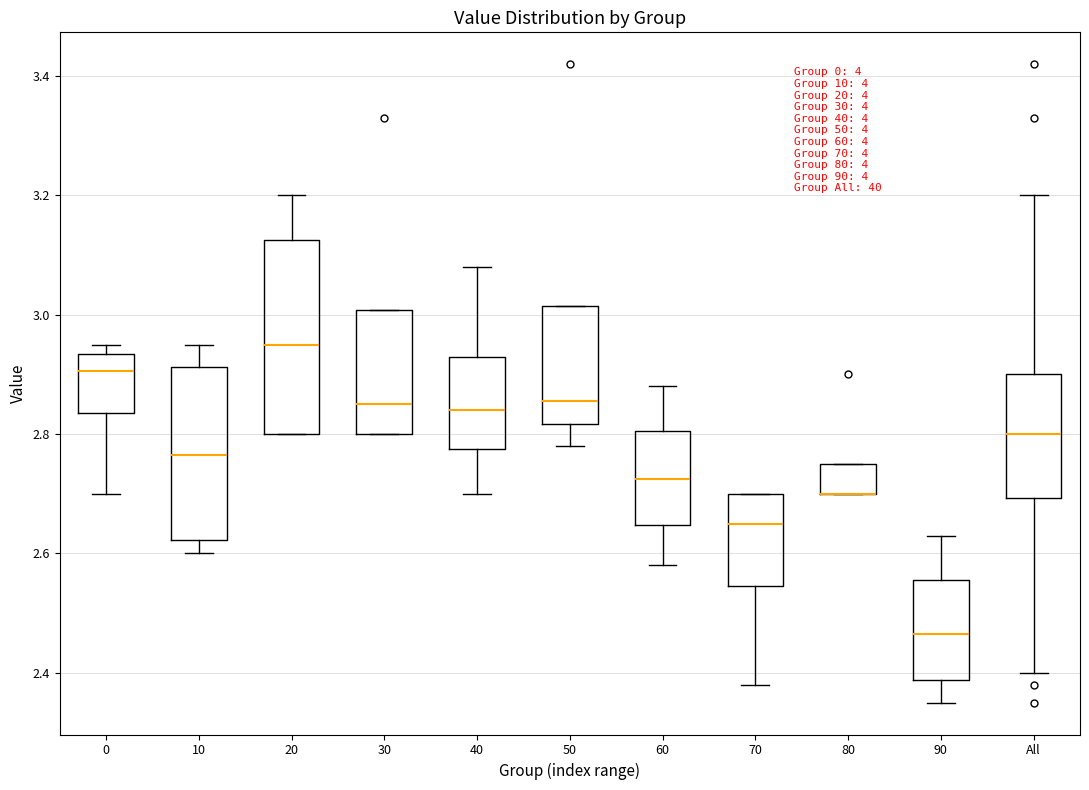

Which box is the tallest, from its lower edge to its upper edge?

20